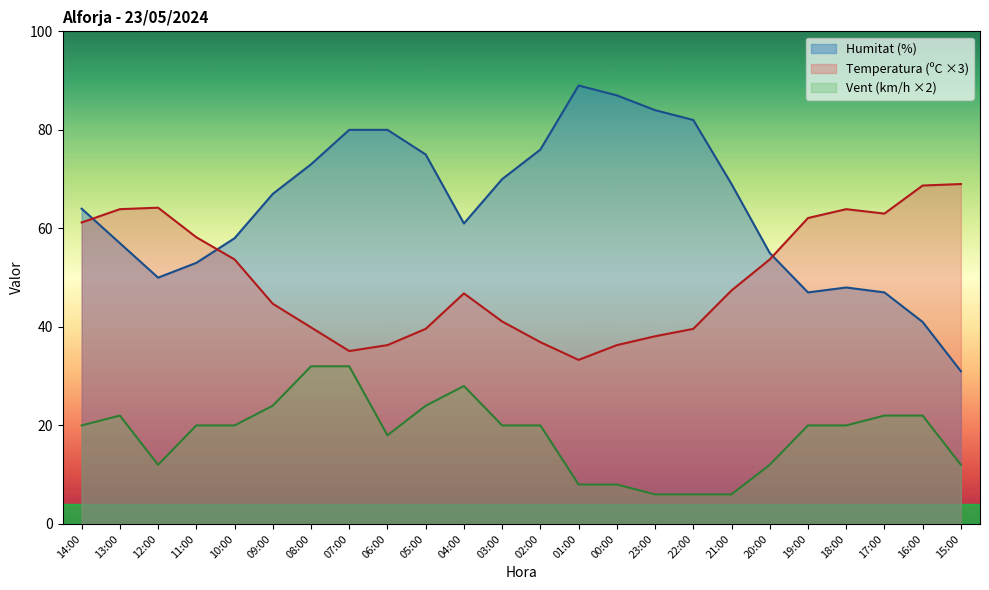

What is the sum of all Humitat (%) values?

1544.0